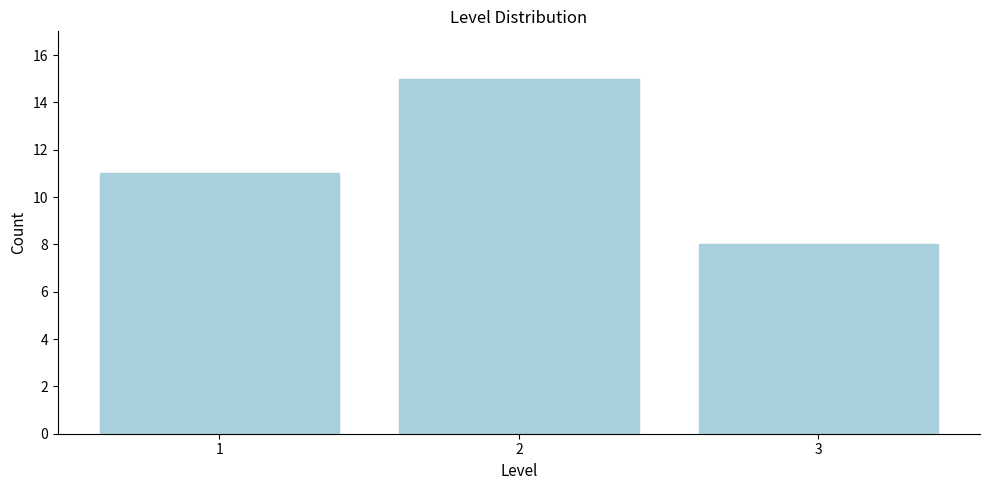

Reading left to right, list all the values displayed in this chart.

11	15	8